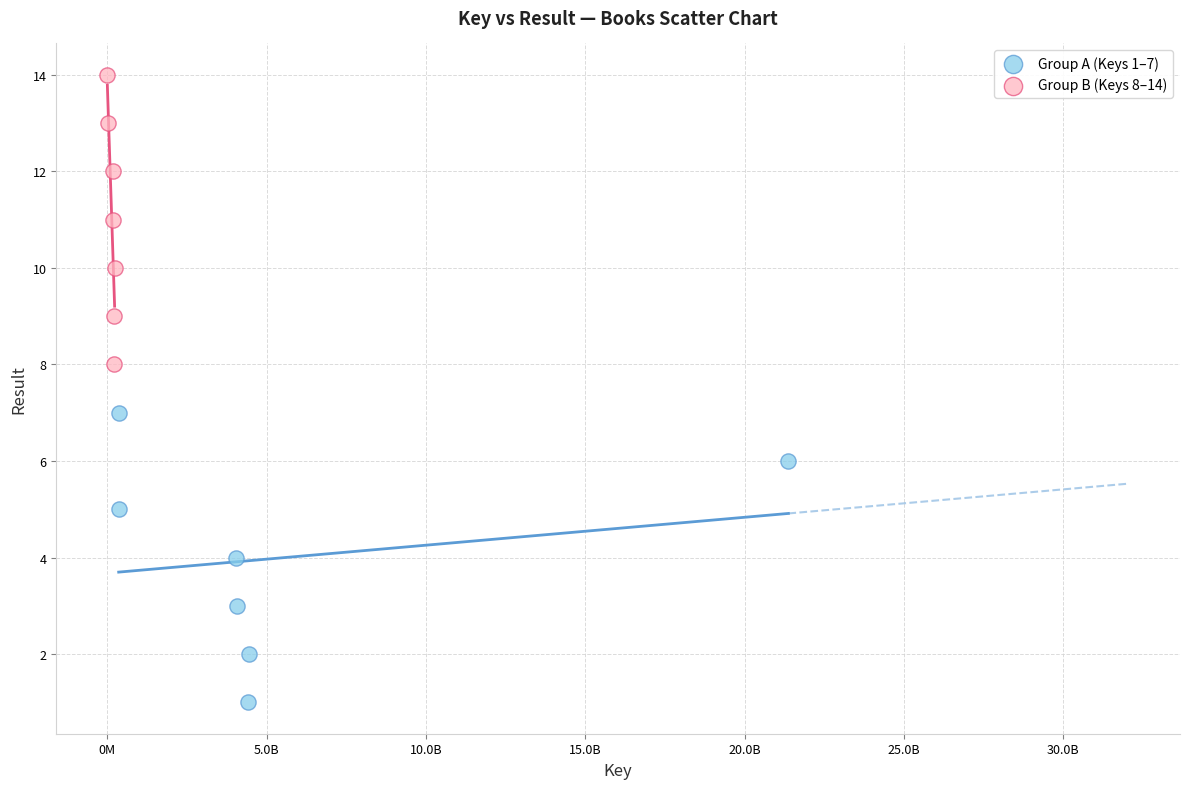

Which series contains the lowest Y value?

Group A (Keys 1–7)